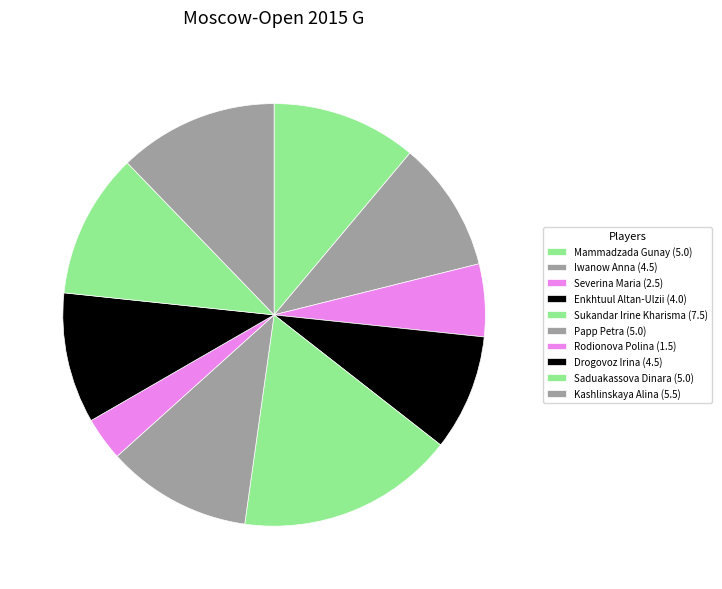

Count the number of slices in the pie.

10